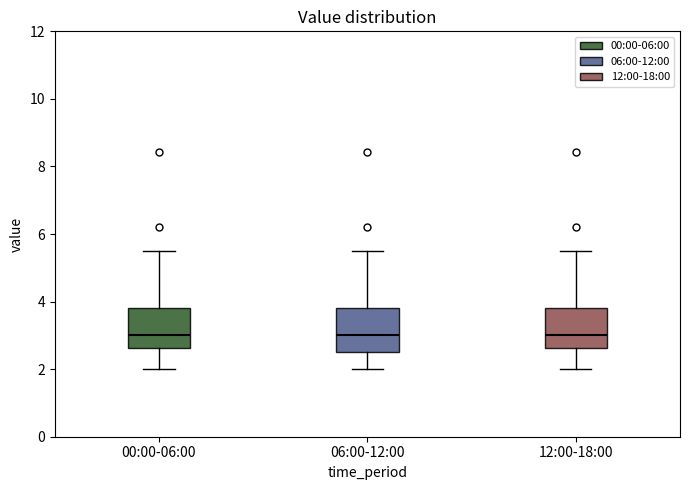

Reading left to right, transcribe this box plot: for each box, give where its median line is, the range the box spans, and where its two whiskers end, as read against the y-axis. The values are not printed on the chart, so give them approximately, as read against the axis.

00:00-06:00: median 3.0, box 2.6 to 3.8, whiskers 2.0 to 5.6
06:00-12:00: median 3.0, box 2.6 to 3.8, whiskers 2.0 to 5.6
12:00-18:00: median 3.0, box 2.6 to 3.8, whiskers 2.0 to 5.6